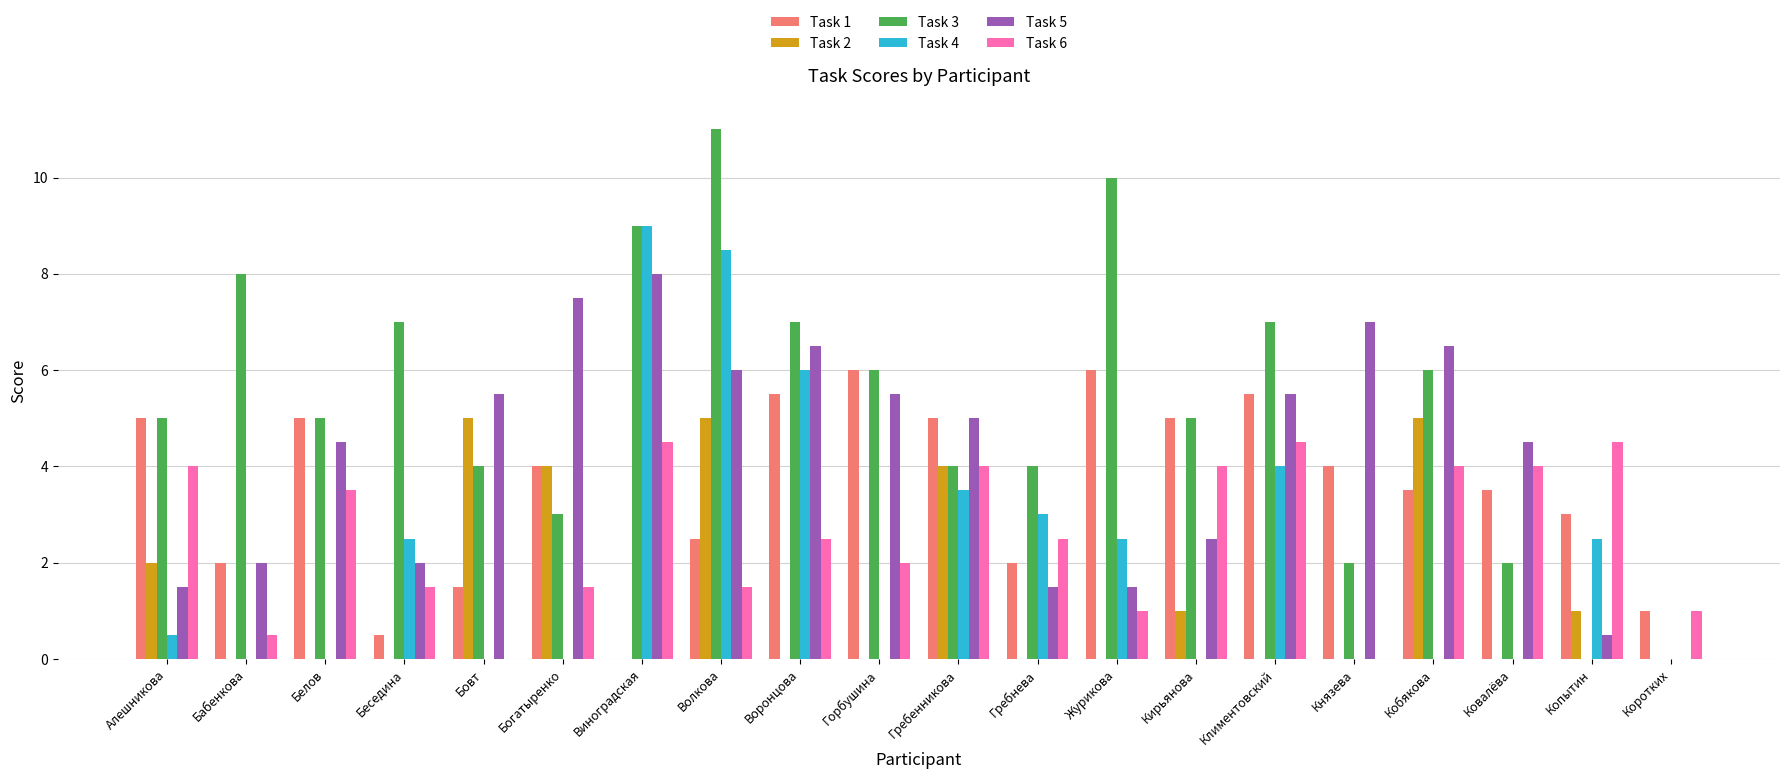

Reading left to right, what are all the values shown in this chart?

Task 1: Алешникова=5.0	Бабенкова=2.0	Белов=5.0	Беседина=0.5	Бовт=1.5	Богатыренко=4.0	Виноградская=0.0	Волкова=2.5	Воронцова=5.5	Горбушина=6.0	Гребенникова=5.0	Гребнева=2.0	Журикова=6.0	Кирьянова=5.0	Климентовский=5.5	Князева=4.0	Кобякова=3.5	Ковалёва=3.5	Копытин=3.0	Коротких=1.0
Task 2: Алешникова=2.0	Бабенкова=0.0	Белов=0.0	Беседина=0.0	Бовт=5.0	Богатыренко=4.0	Виноградская=0.0	Волкова=5.0	Воронцова=0.0	Горбушина=0.0	Гребенникова=4.0	Гребнева=0.0	Журикова=0.0	Кирьянова=1.0	Климентовский=0.0	Князева=0.0	Кобякова=5.0	Ковалёва=0.0	Копытин=1.0	Коротких=0.0
Task 3: Алешникова=5.0	Бабенкова=8.0	Белов=5.0	Беседина=7.0	Бовт=4.0	Богатыренко=3.0	Виноградская=9.0	Волкова=11.0	Воронцова=7.0	Горбушина=6.0	Гребенникова=4.0	Гребнева=4.0	Журикова=10.0	Кирьянова=5.0	Климентовский=7.0	Князева=2.0	Кобякова=6.0	Ковалёва=2.0	Копытин=0.0	Коротких=0.0
Task 4: Алешникова=0.5	Бабенкова=0.0	Белов=0.0	Беседина=2.5	Бовт=0.0	Богатыренко=0.0	Виноградская=9.0	Волкова=8.5	Воронцова=6.0	Горбушина=0.0	Гребенникова=3.5	Гребнева=3.0	Журикова=2.5	Кирьянова=0.0	Климентовский=4.0	Князева=0.0	Кобякова=0.0	Ковалёва=0.0	Копытин=2.5	Коротких=0.0
Task 5: Алешникова=1.5	Бабенкова=2.0	Белов=4.5	Беседина=2.0	Бовт=5.5	Богатыренко=7.5	Виноградская=8.0	Волкова=6.0	Воронцова=6.5	Горбушина=5.5	Гребенникова=5.0	Гребнева=1.5	Журикова=1.5	Кирьянова=2.5	Климентовский=5.5	Князева=7.0	Кобякова=6.5	Ковалёва=4.5	Копытин=0.5	Коротких=0.0
Task 6: Алешникова=4.0	Бабенкова=0.5	Белов=3.5	Беседина=1.5	Бовт=0.0	Богатыренко=1.5	Виноградская=4.5	Волкова=1.5	Воронцова=2.5	Горбушина=2.0	Гребенникова=4.0	Гребнева=2.5	Журикова=1.0	Кирьянова=4.0	Климентовский=4.5	Князева=0.0	Кобякова=4.0	Ковалёва=4.0	Копытин=4.5	Коротких=1.0